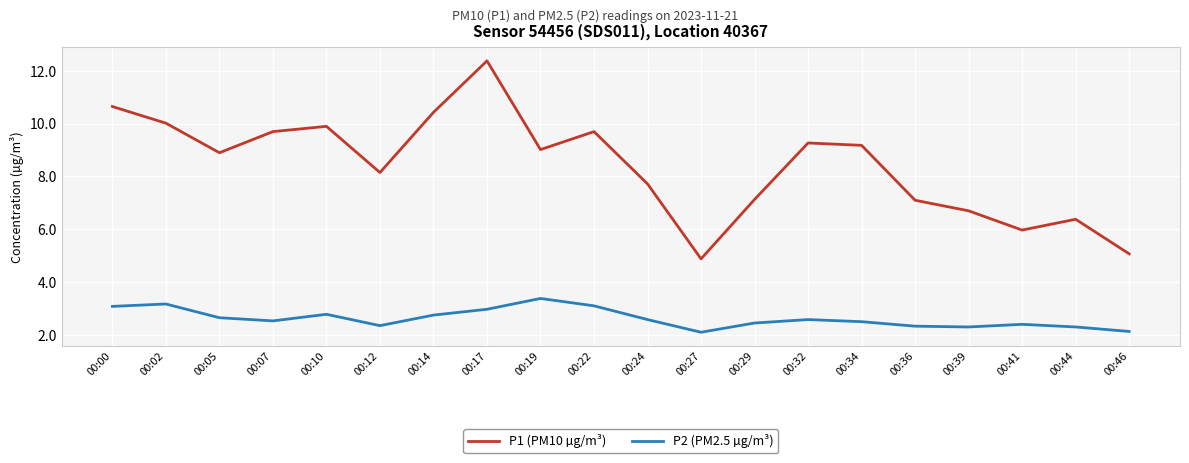

What value does the P1 (PM10 µg/m³) series have at 00:14?

10.4